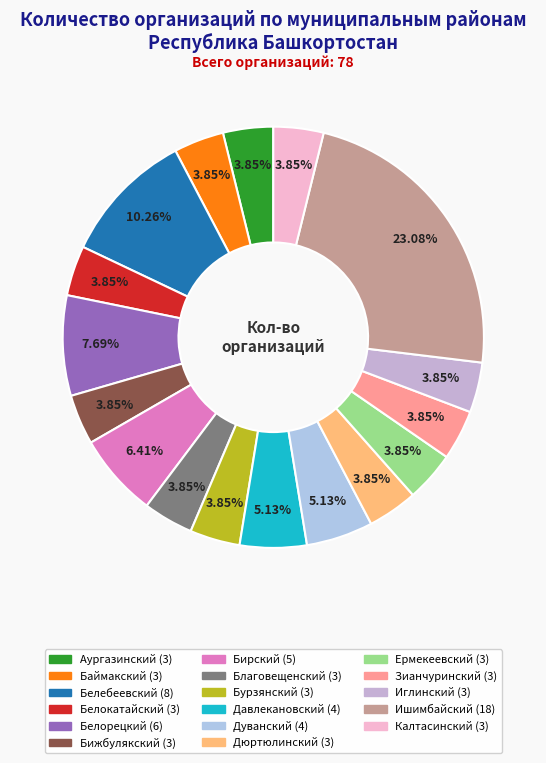

How many segments does this pie chart have?

17